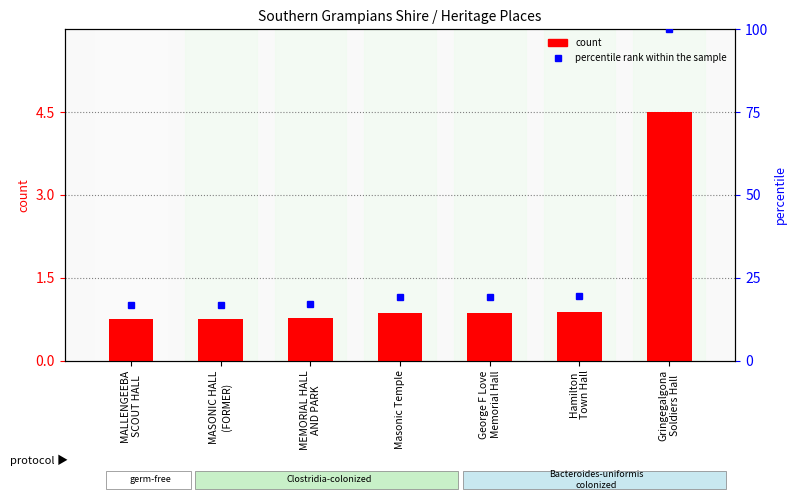

How many data points in percentile rank within the sample are above 19?

4